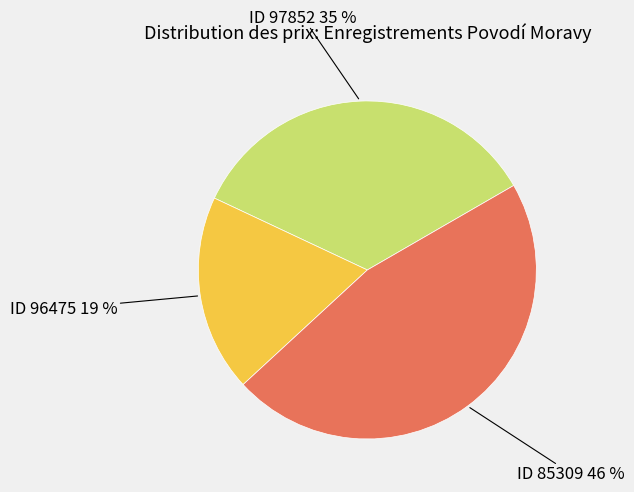

Does any single category account for the majority?

No